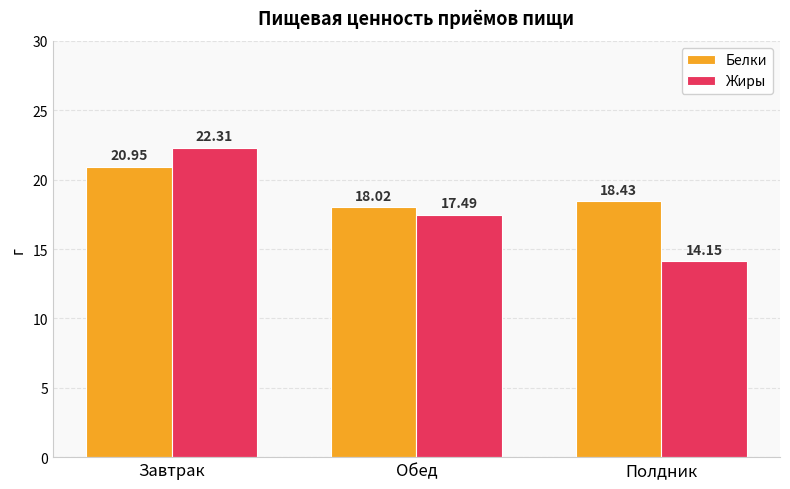

List the series in order of their peak value, lowest first.

Белки, Жиры